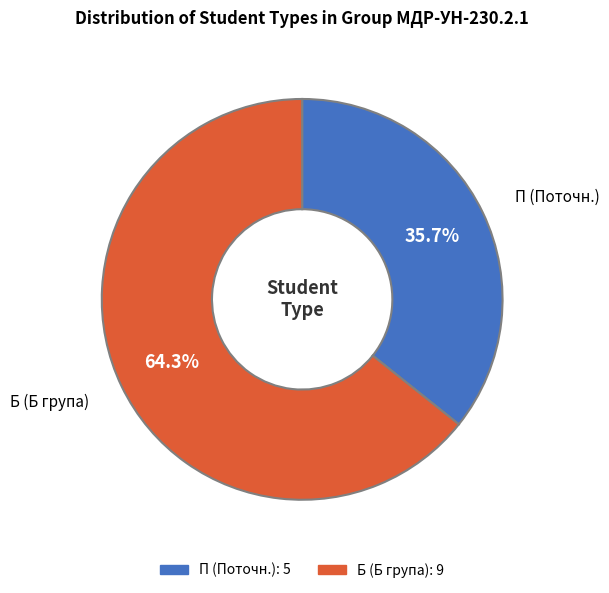

To the nearest percent, what is the difference between the largest and smallest slice percentages?

29%